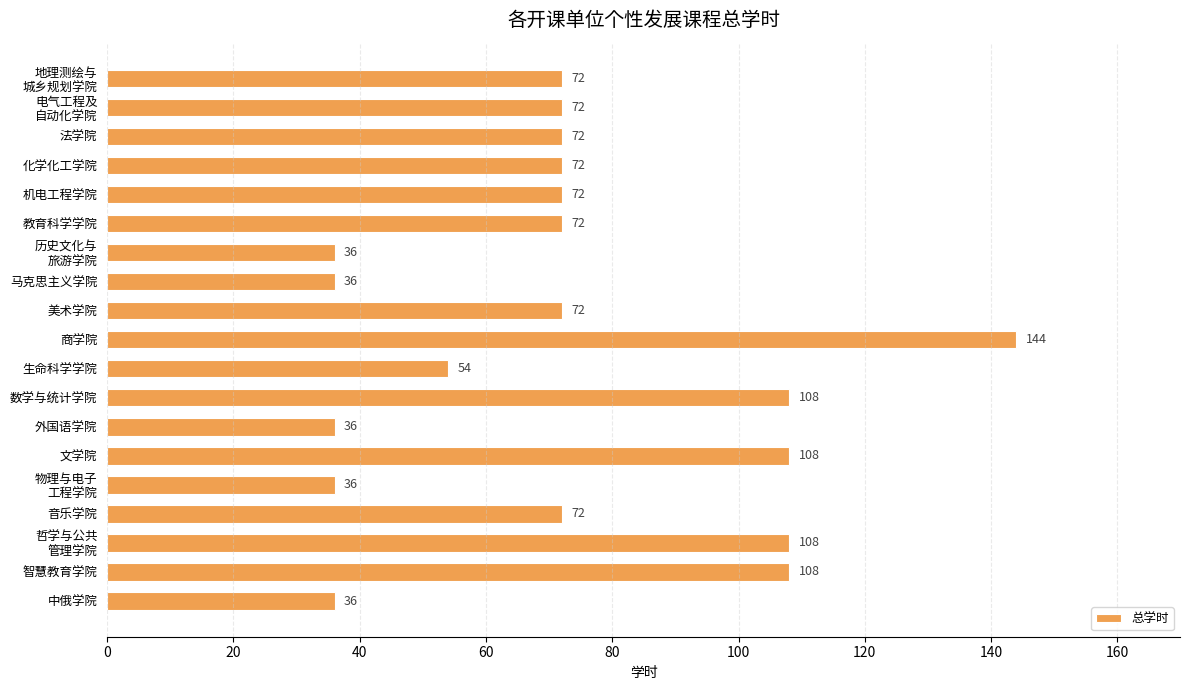

Reading top to bottom, what are all the values shown in this chart?

72	72	72	72	72	72	36	36	72	144	54	108	36	108	36	72	108	108	36